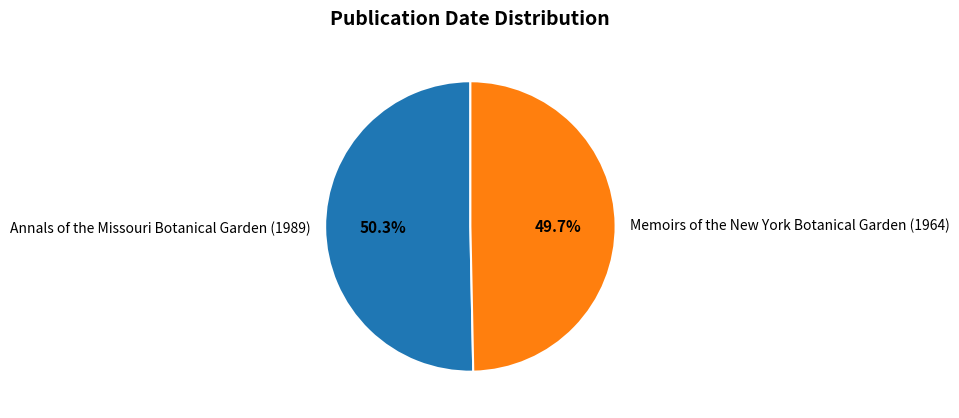

Which category has the smallest portion of the pie?

Memoirs of the New York Botanical Garden (1964)